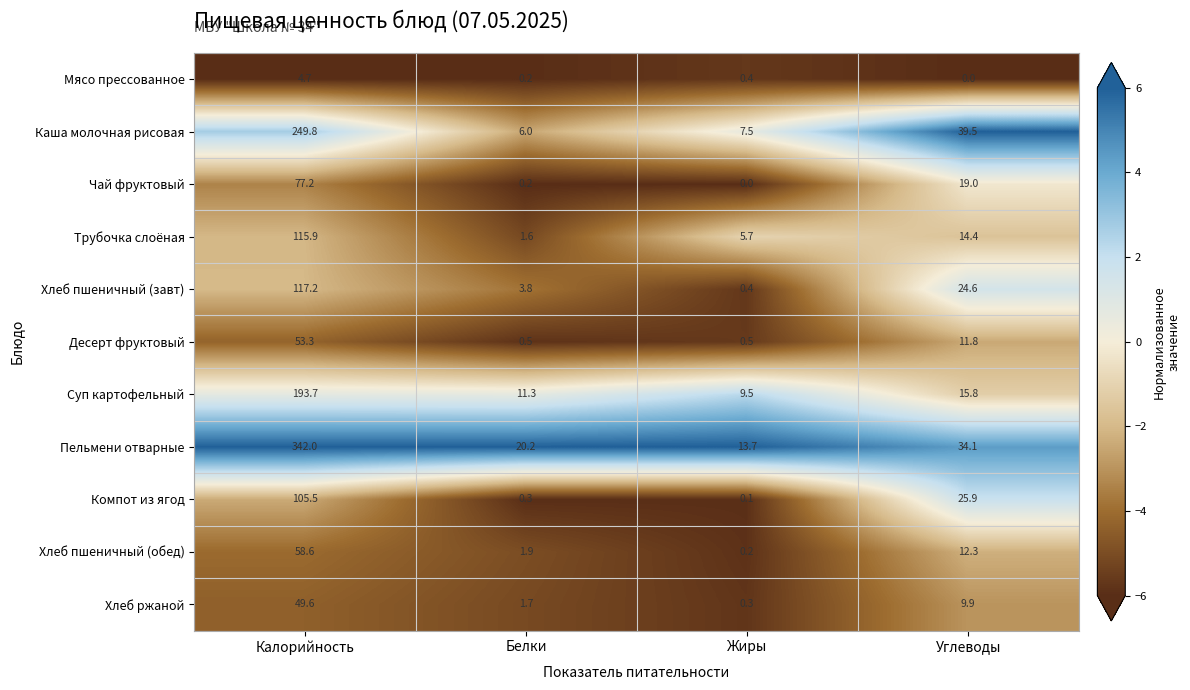

What is the highest value of the Трубочка слоёная series?

115.9